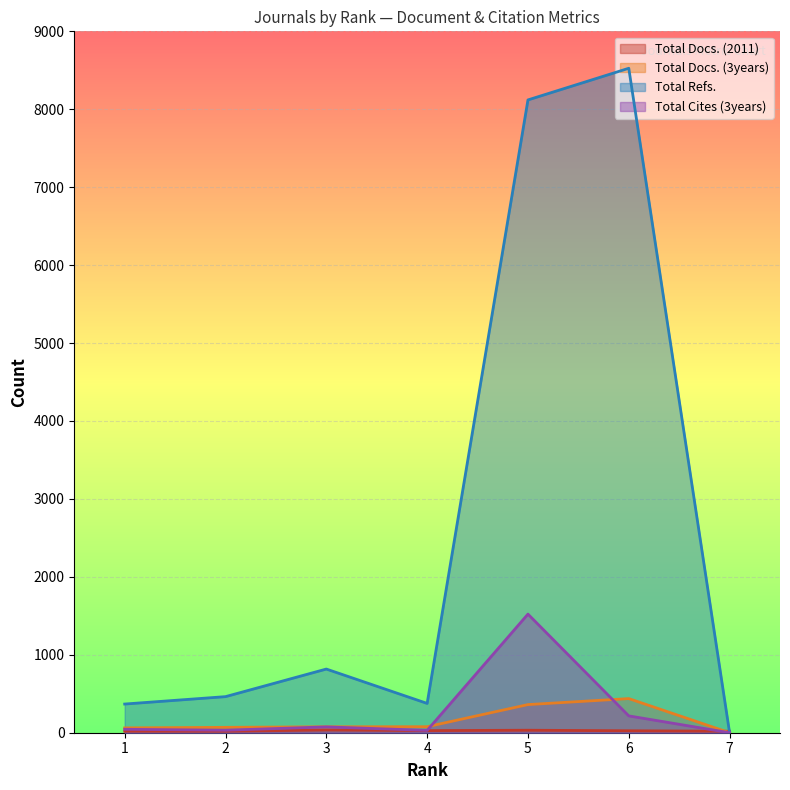

Which label corresponds to the smallest value in the chart?

7